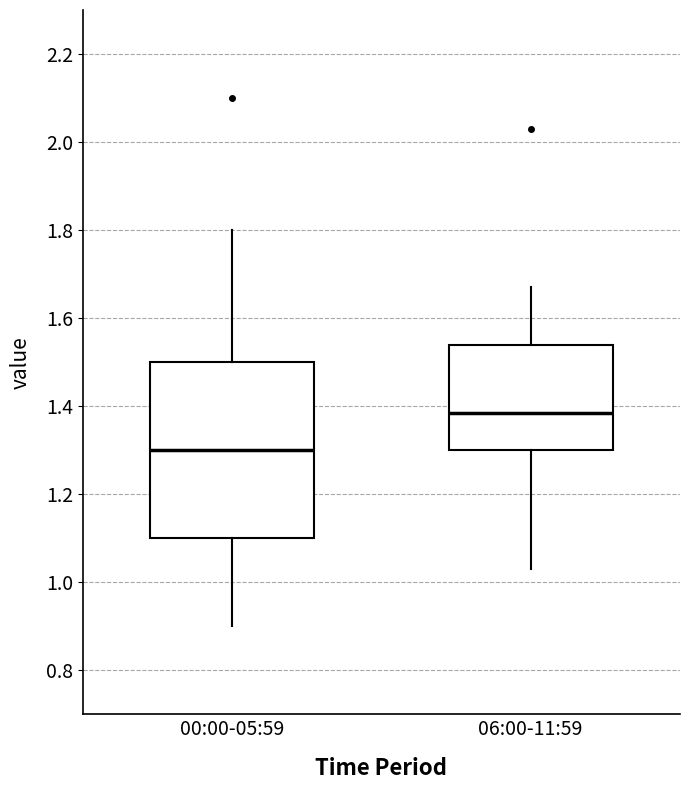

Reading left to right, transcribe this box plot: for each box, give where its median line is, the range the box spans, and where its two whiskers end, as read against the y-axis. The values are not printed on the chart, so give them approximately, as read against the axis.

00:00-05:59: median 1.30, box 1.10 to 1.50, whiskers 0.90 to 1.80
06:00-11:59: median 1.38, box 1.30 to 1.54, whiskers 1.04 to 1.68